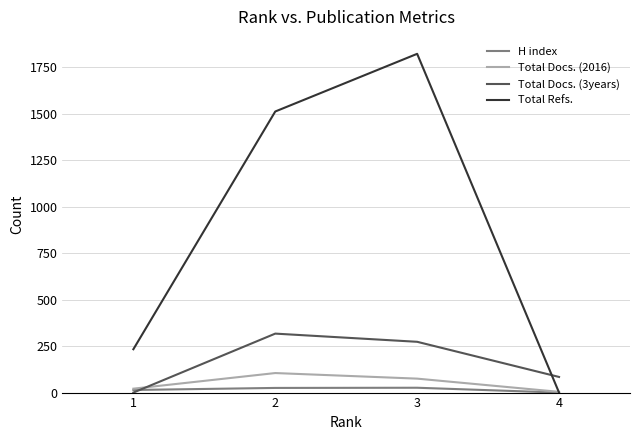

What is the greatest value displayed?

1821